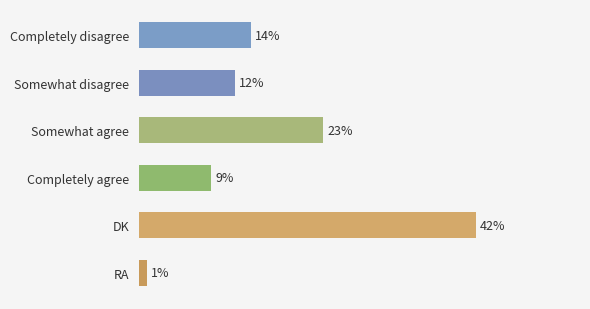

List the labels in order of value, largest first.

DK, Somewhat agree, Completely disagree, Somewhat disagree, Completely agree, RA